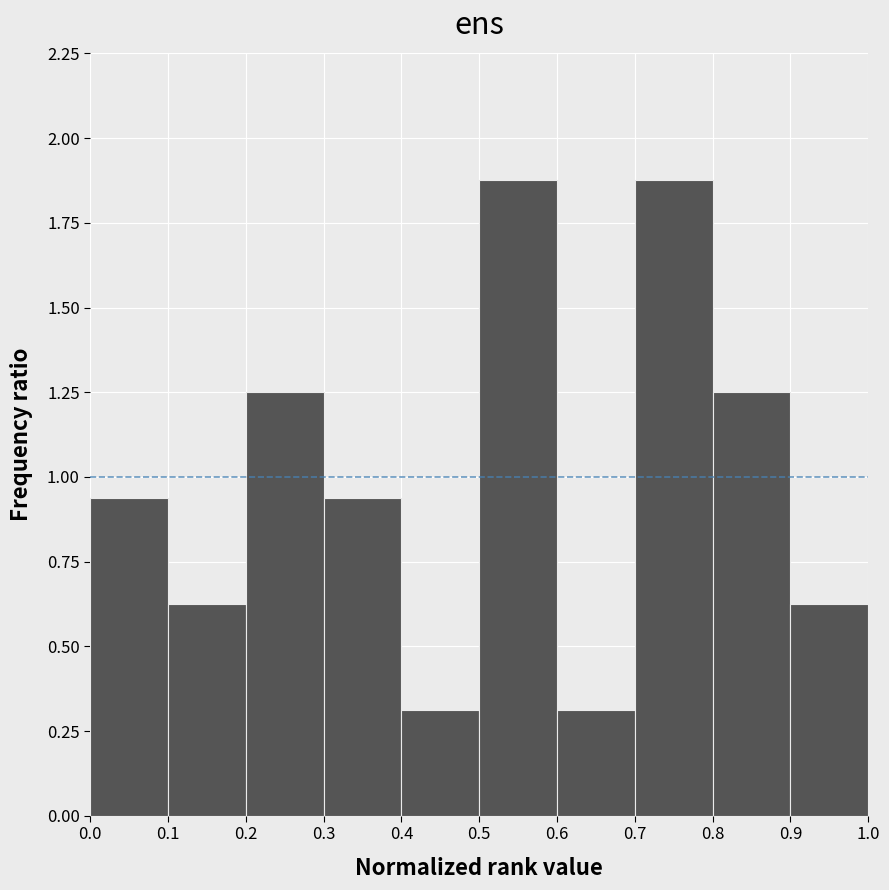

Reading left to right, list every bar in this chart as the range it spans on the x-axis followed by its height. The values are not printed on the chart, so give them approximately, as read against the axis.

0.0 to 0.1: 0.95
0.1 to 0.2: 0.65
0.2 to 0.3: 1.25
0.3 to 0.4: 0.95
0.4 to 0.5: 0.30
0.5 to 0.6: 1.90
0.6 to 0.7: 0.30
0.7 to 0.8: 1.90
0.8 to 0.9: 1.25
0.9 to 1.0: 0.65